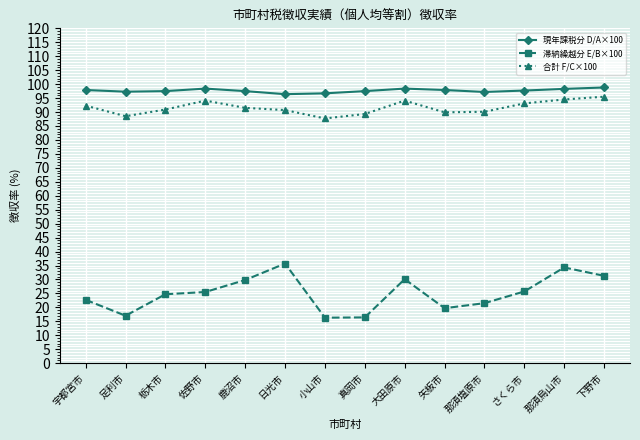

Rank the series at 那須塩原市 from highest to lowest value.

現年課税分 D/A×100, 合計 F/C×100, 滞納繰越分 E/B×100